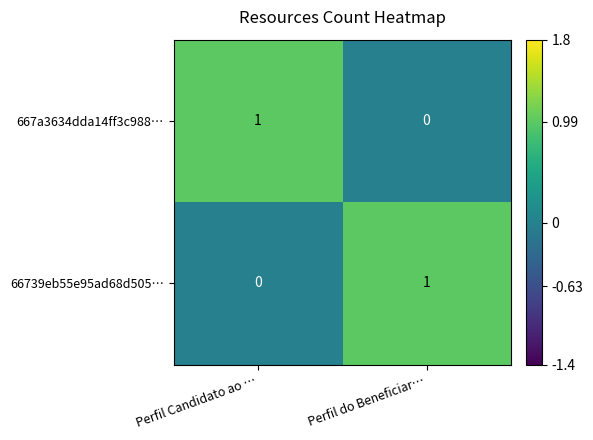

Is the value of 667a3634dda14ff3c988… at Perfil do Beneficiar… greater than the value of 66739eb55e95ad68d505… at Perfil do Beneficiar…?

No